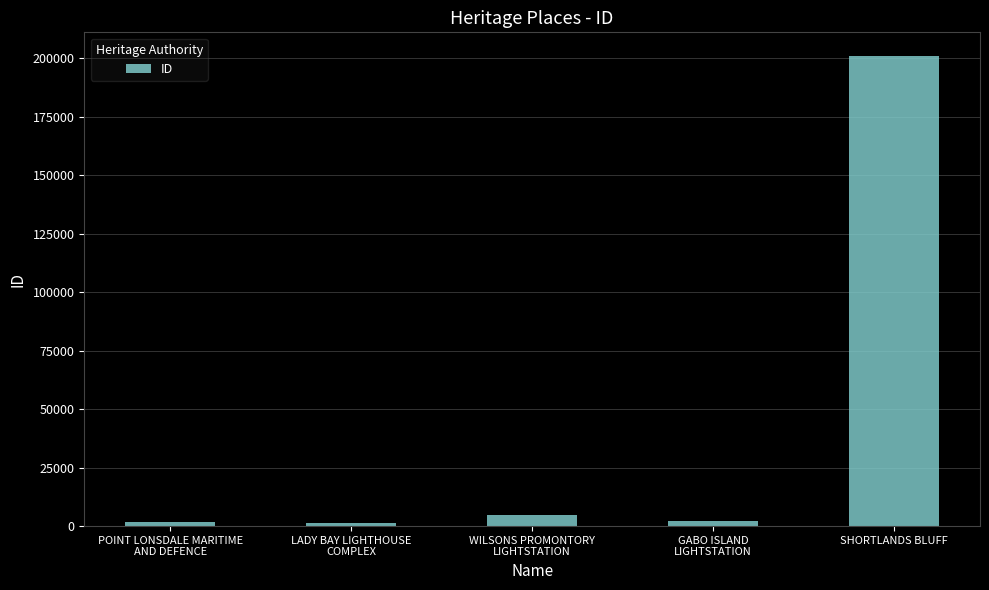

What is the difference between the second highest and second lowest values?

3249